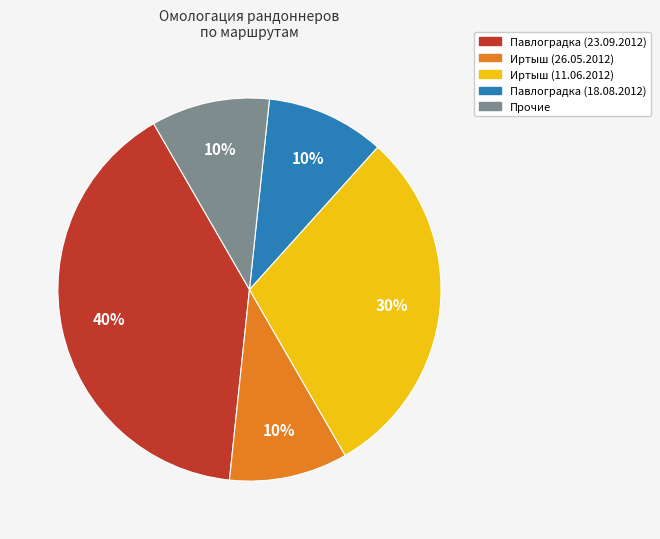

Is there any slice that represents more than half of the pie?

No